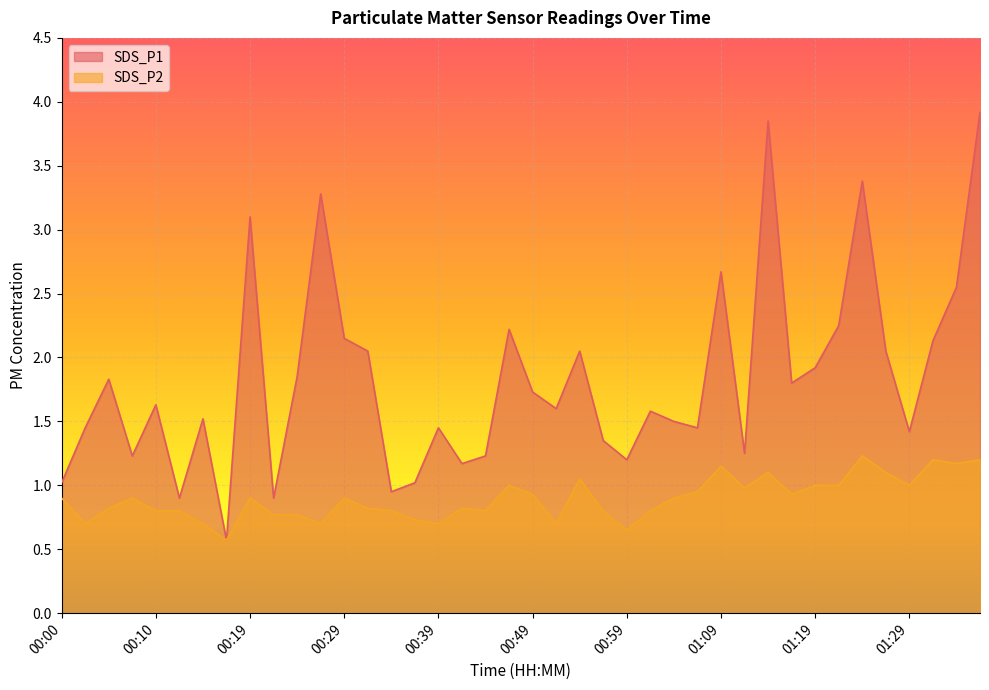

True or false: SDS_P1 has a value of 1.6 at 00:34.

False